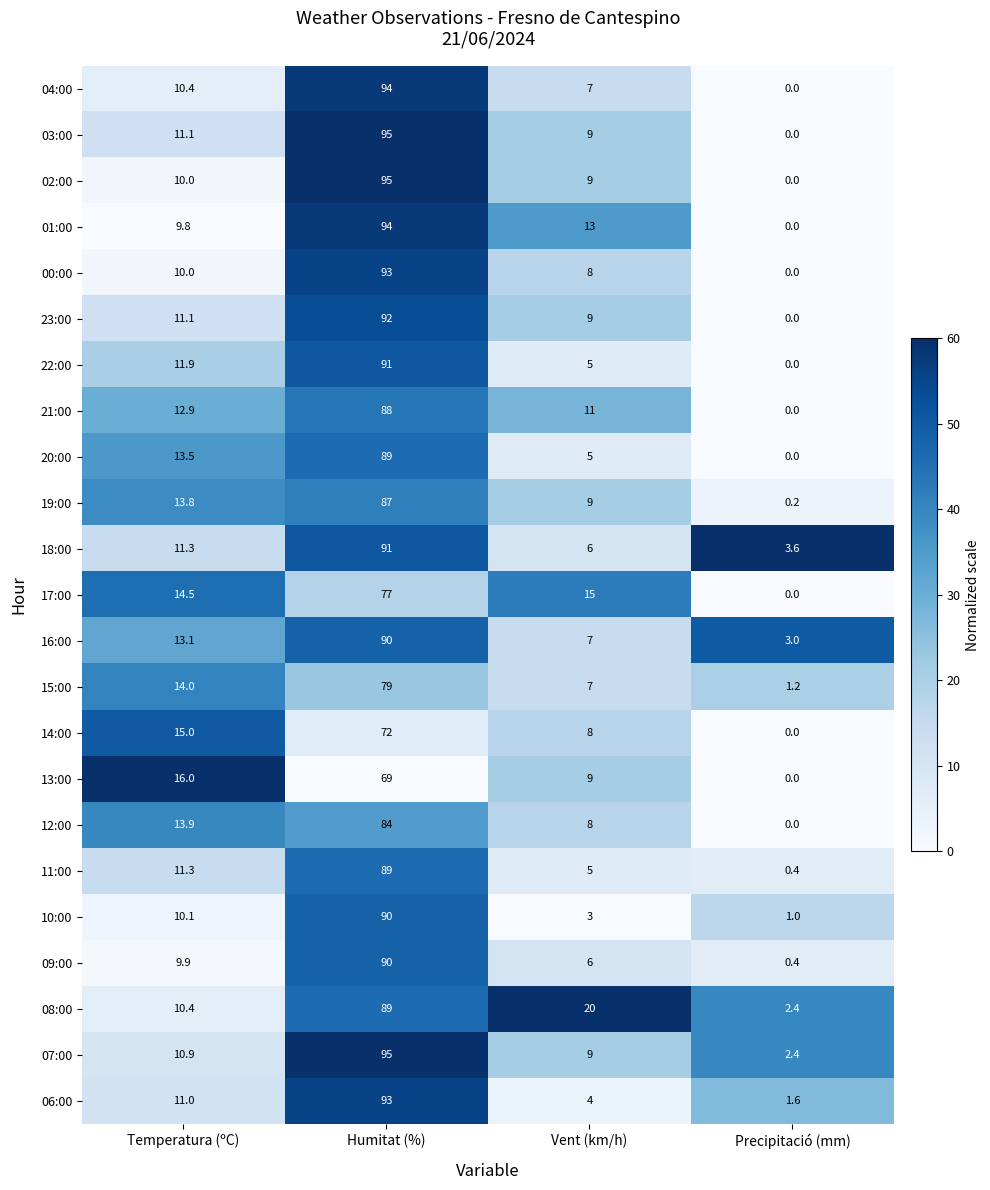

What is the total value across all series at Precipitació (mm)?

16.2